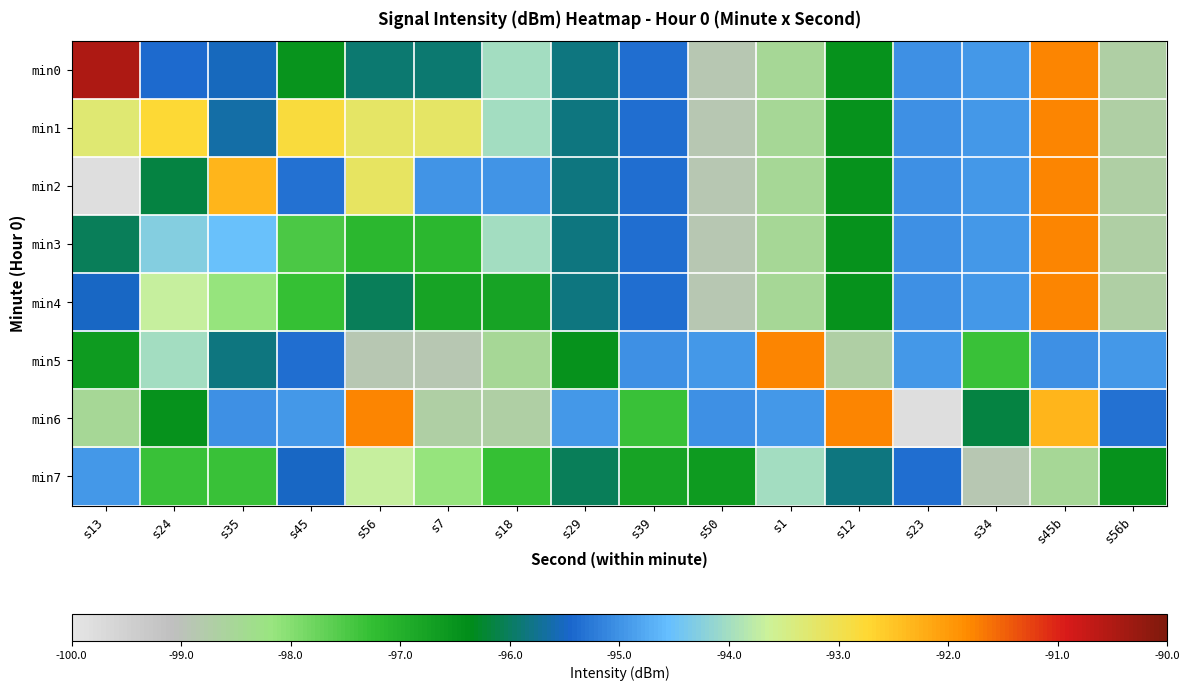

Which label corresponds to the smallest value in the chart?

s13